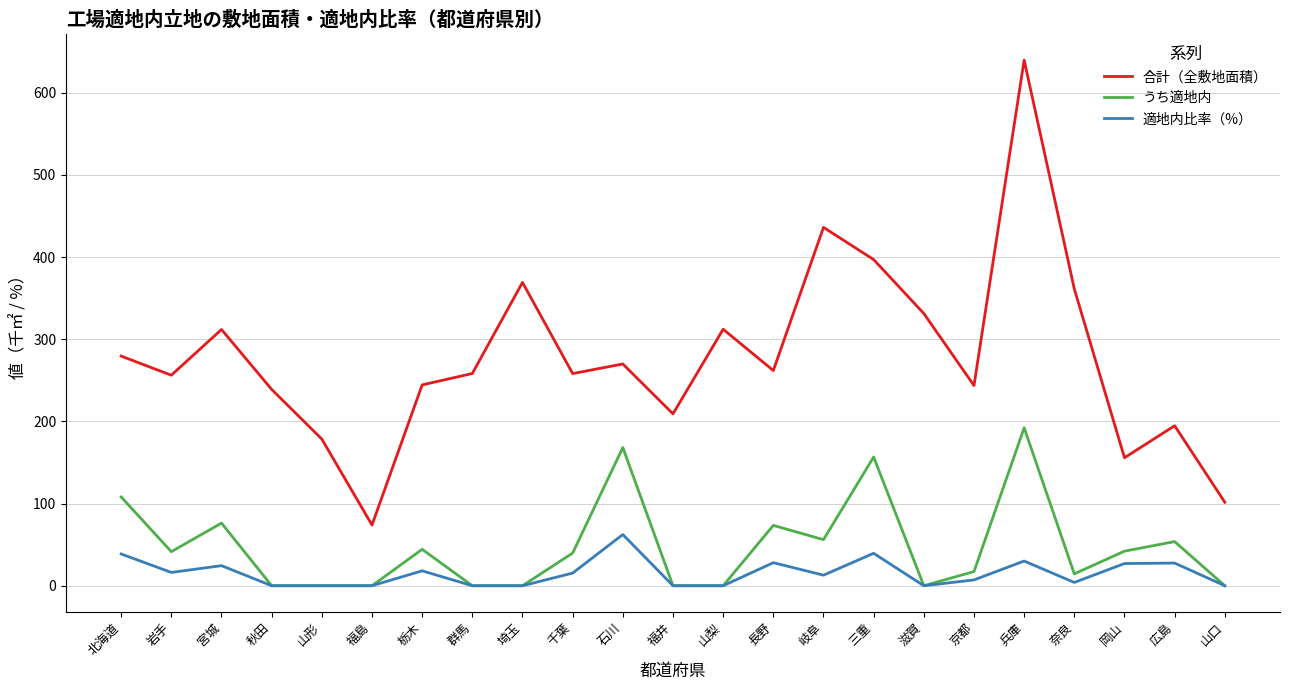

Where does the うち適地内 series first go above 39?

北海道